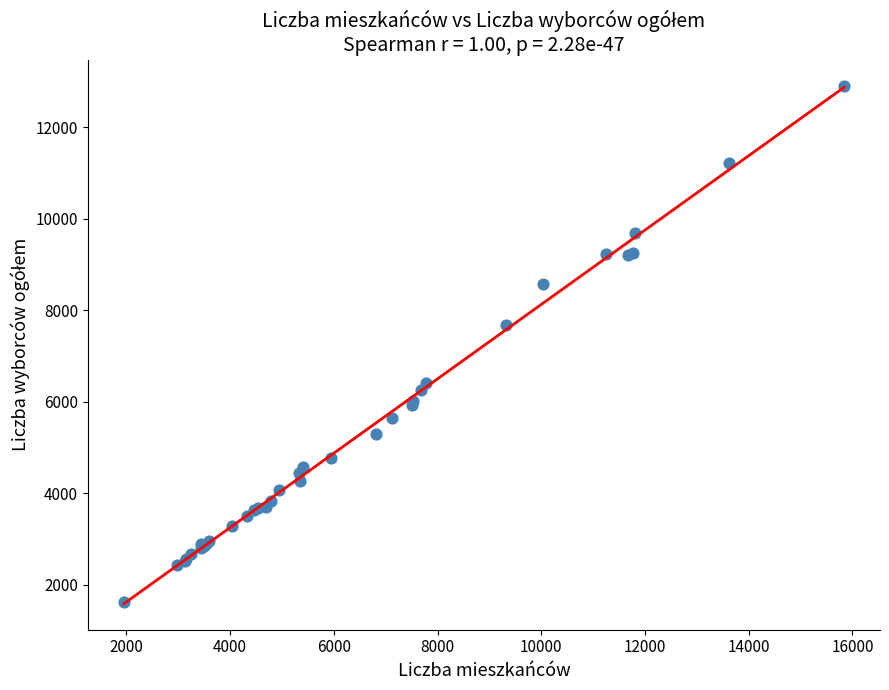

What Y value in the scatter plot is closest to 7266?

7683